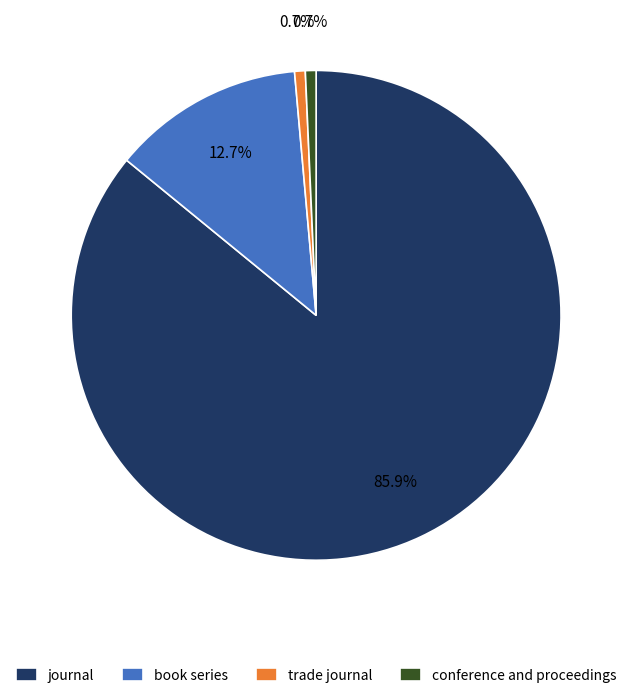

To the nearest percent, what is the combined percentage of trade journal and book series?

13%